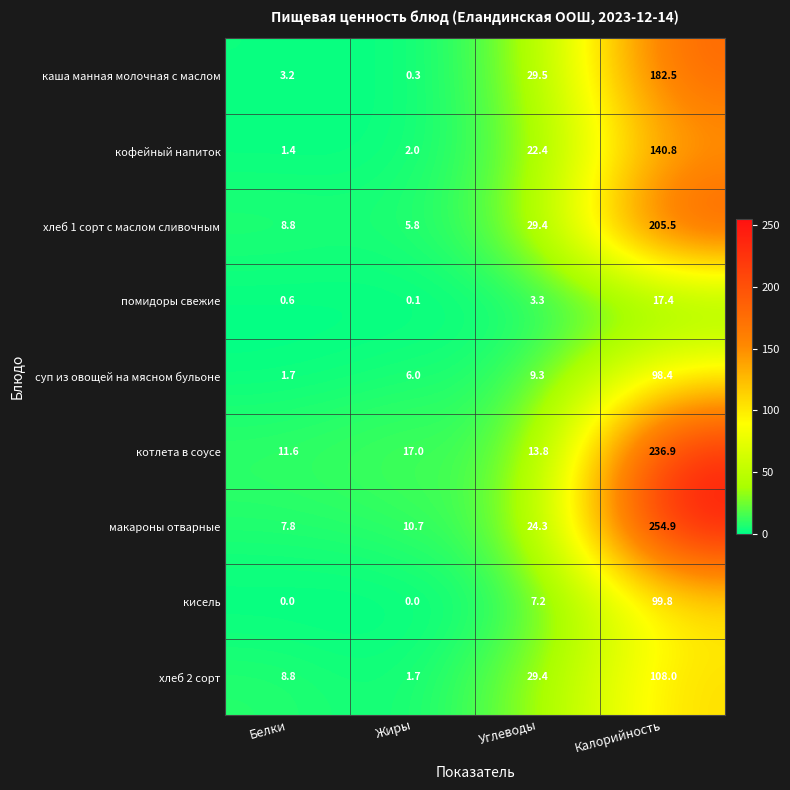

What is the difference between the second highest and second lowest values in the каша манная молочная с маслом series?

26.3